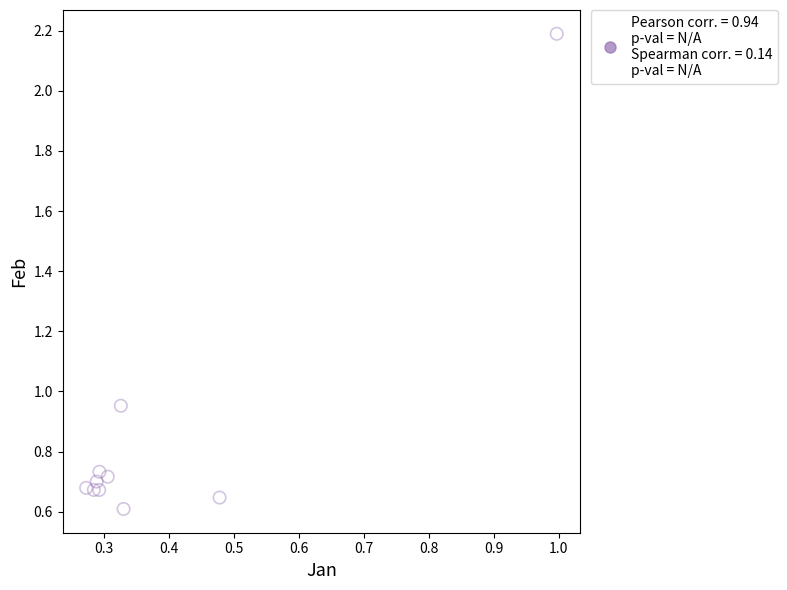

What is the range of Y values (max minus min)?

1.6